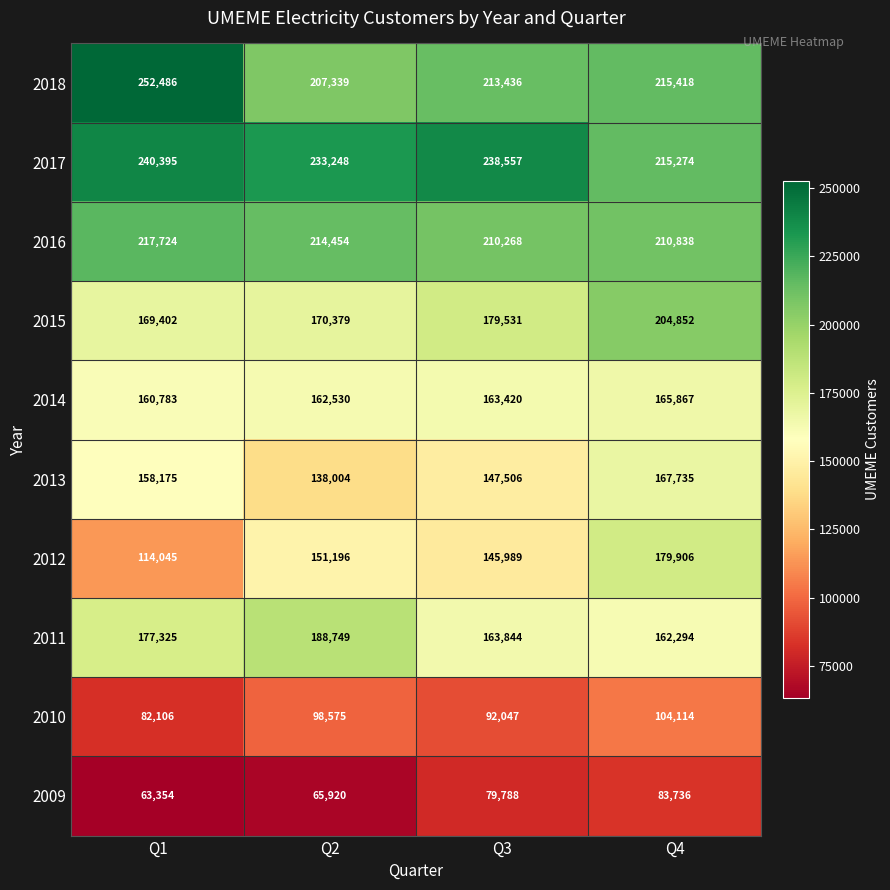

What is the approximate value of 2012 at Q4, to the nearest 50?

179900